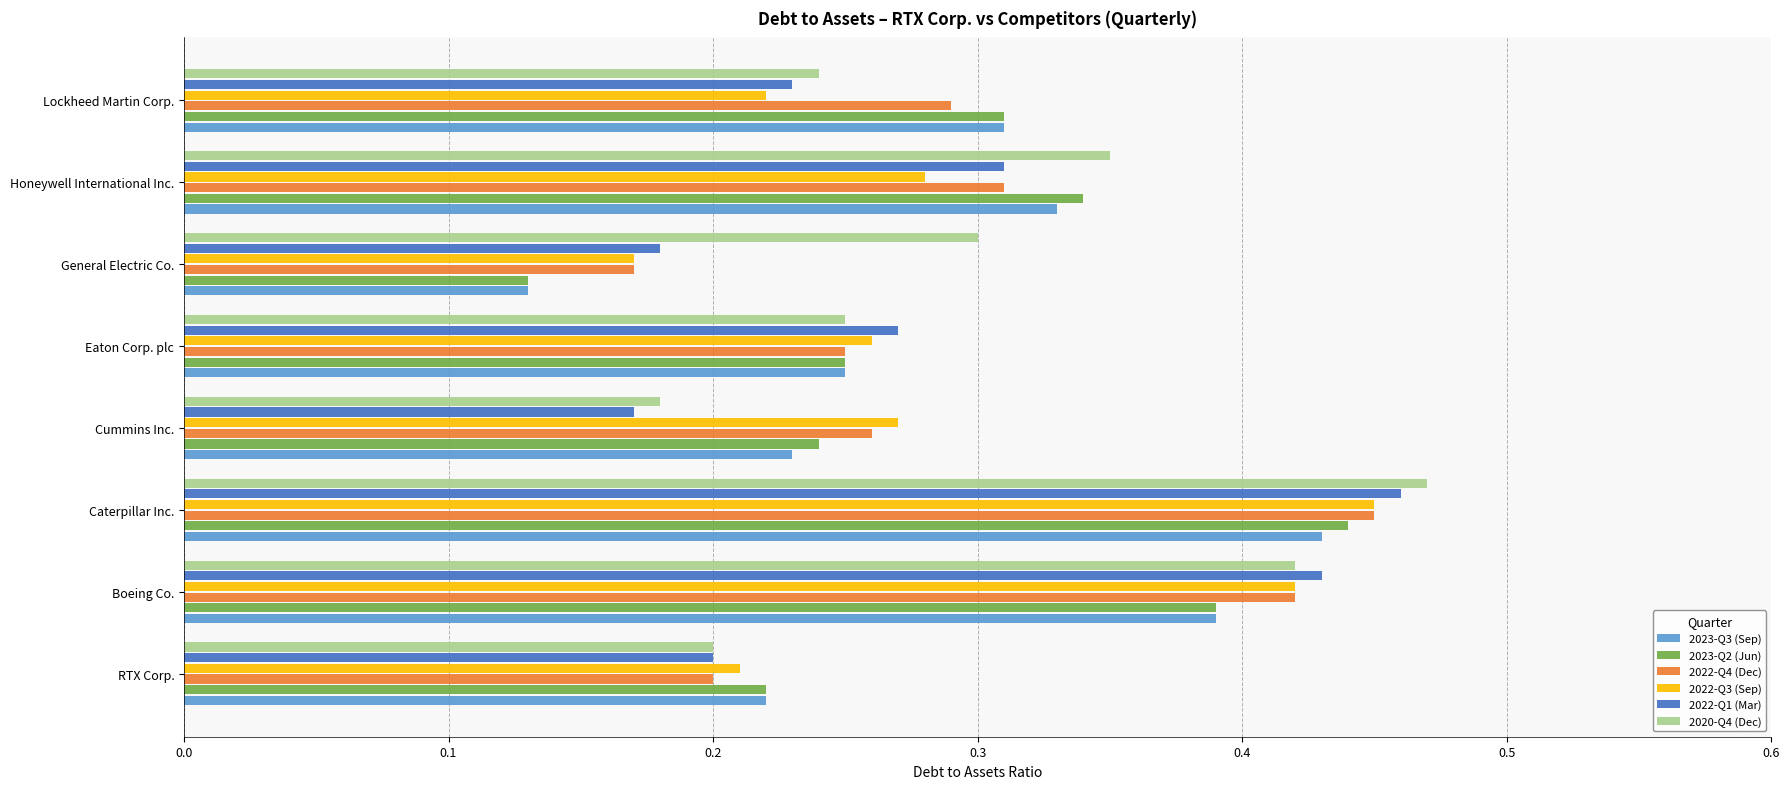

At which label is 2023-Q3 (Sep) closest to 0?

General Electric Co.